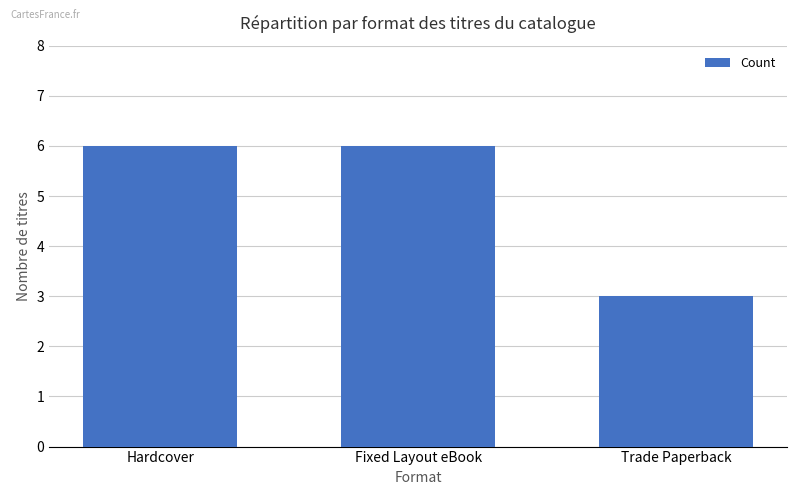

What is the minimum value shown in the chart?

3